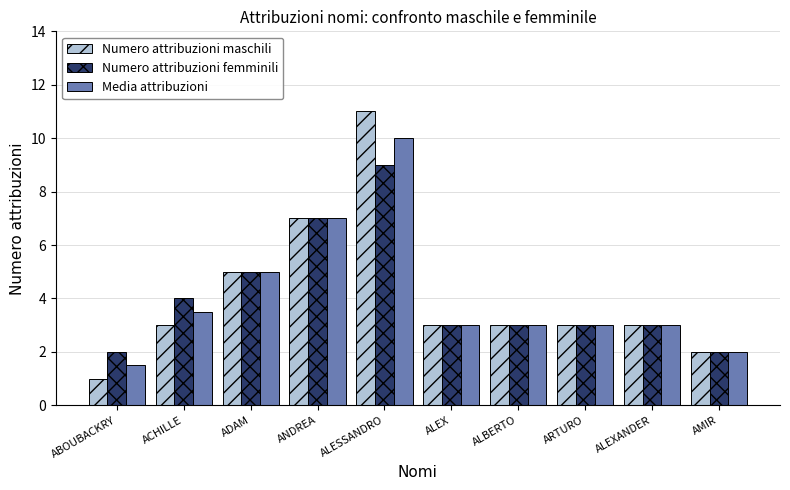

Rank the series by their maximum value, from highest to lowest.

Numero attribuzioni maschili, Media attribuzioni, Numero attribuzioni femminili